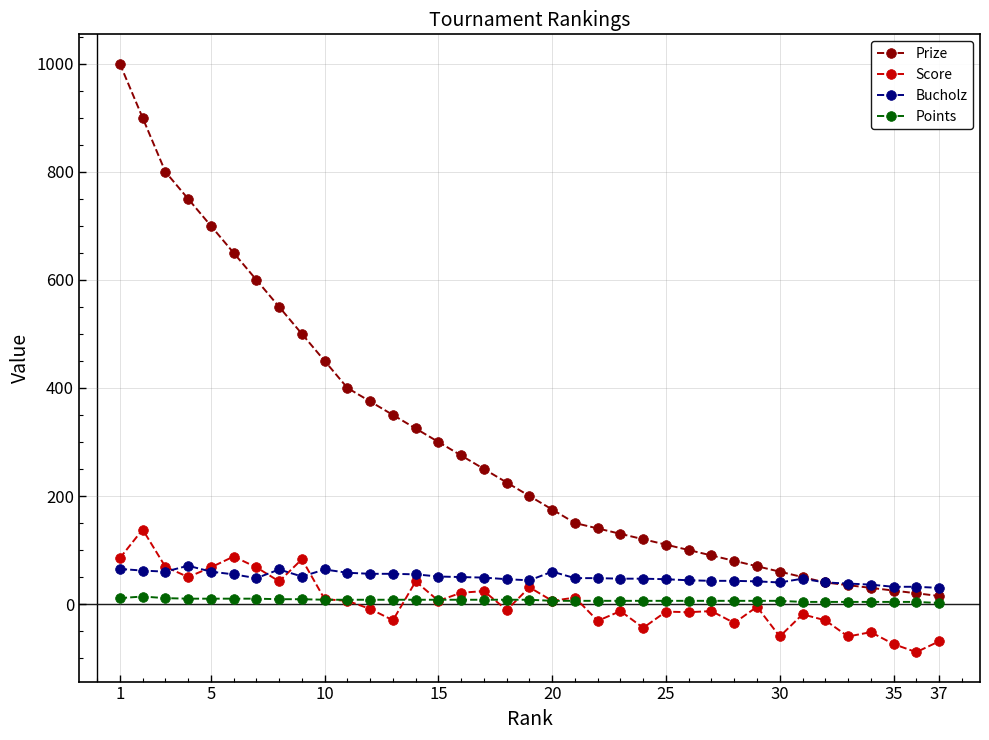

Which series has the largest range (max minus min)?

Prize